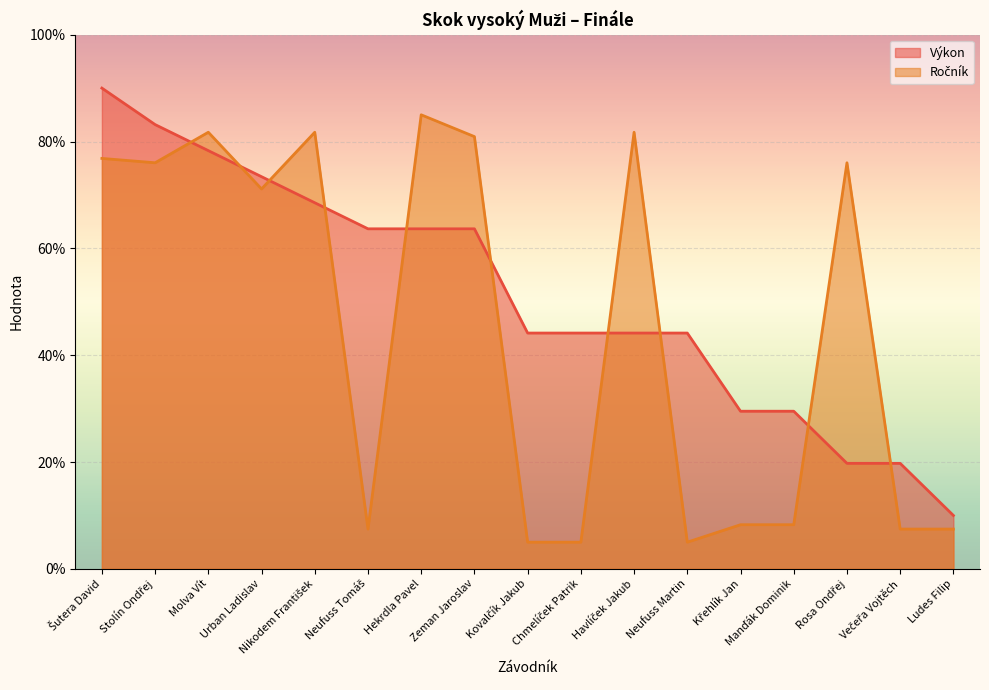

Where is Výkon nearest to the value 50?

Kovalčík Jakub